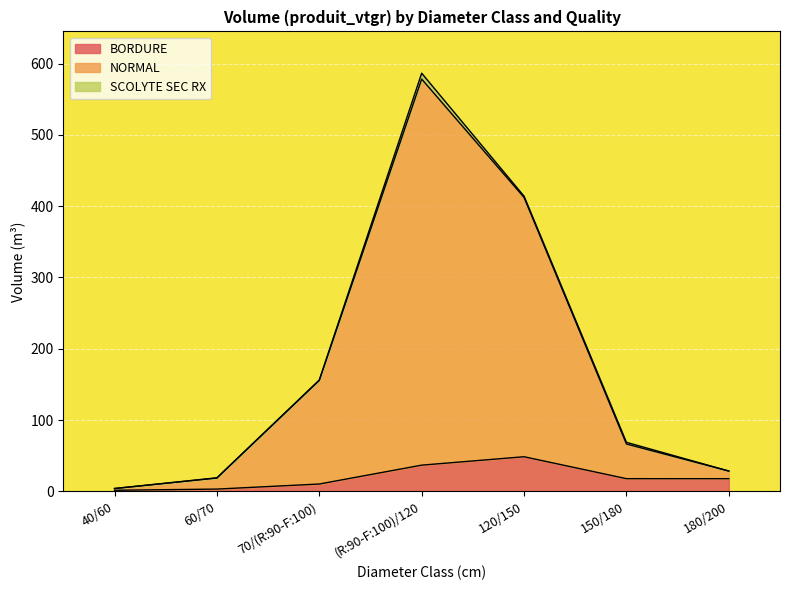

What is the maximum value for BORDURE?

48.5